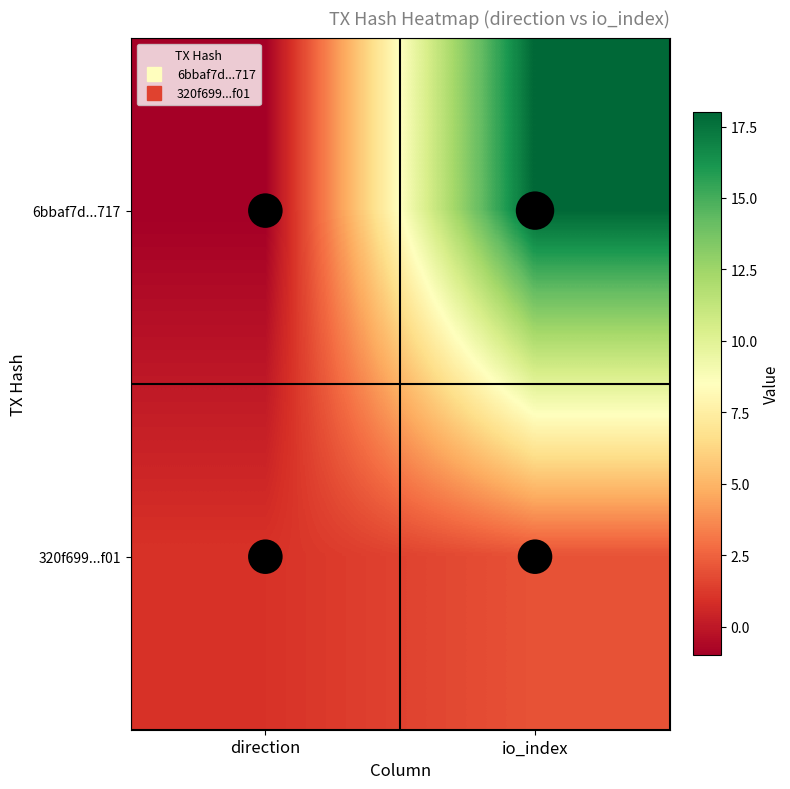

At which category is the sum across all series the highest?

io_index